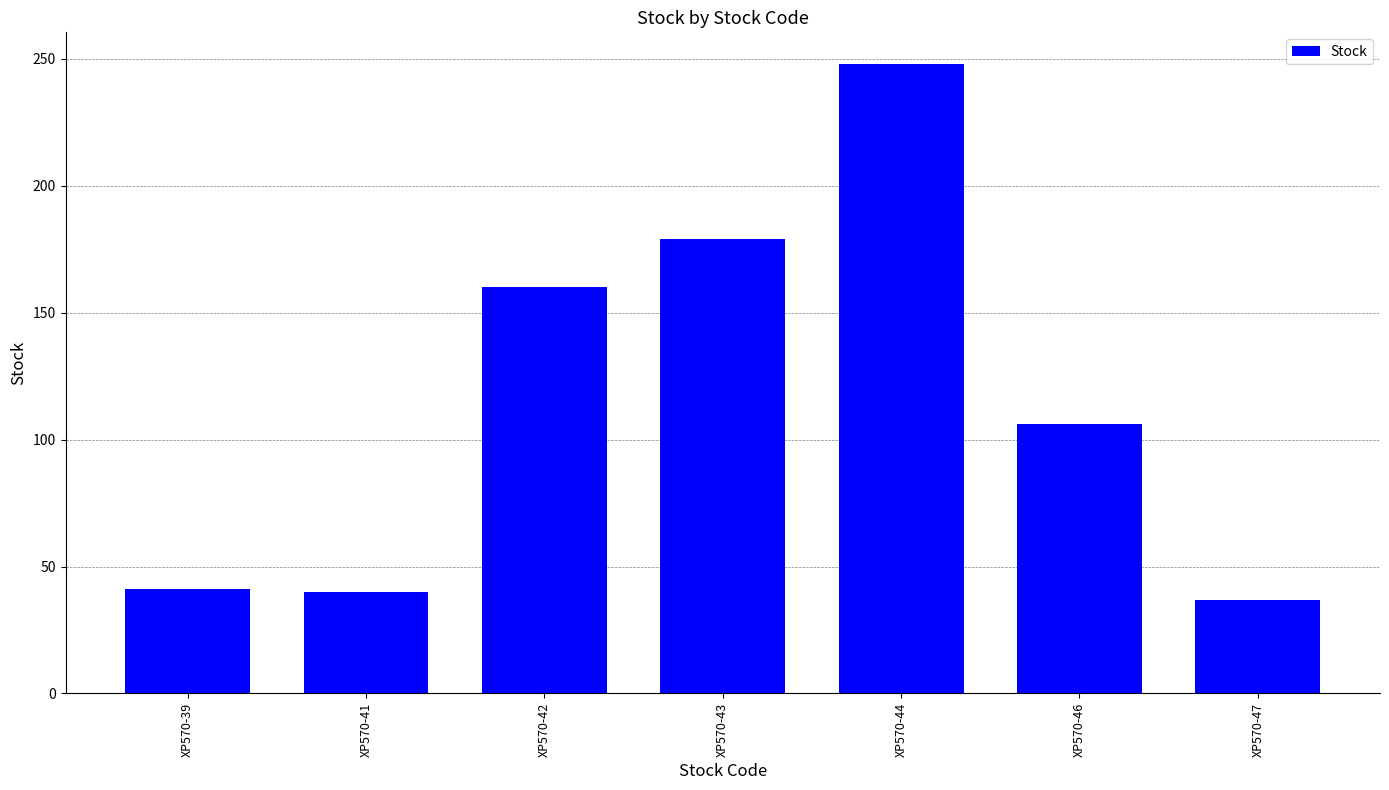

What is the sum of the values at XP570-44 and XP570-41?

288